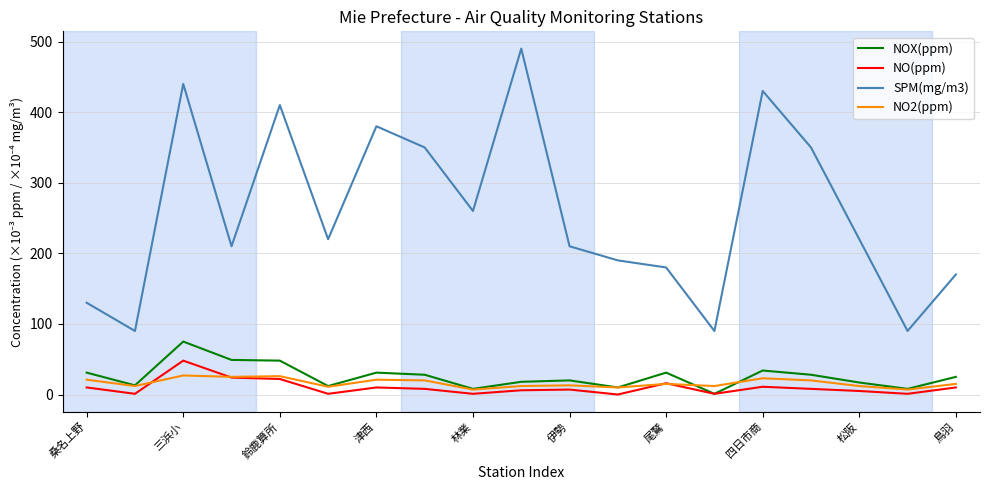

True or false: NO(ppm) and SPM(mg/m3) intersect in this chart.

False